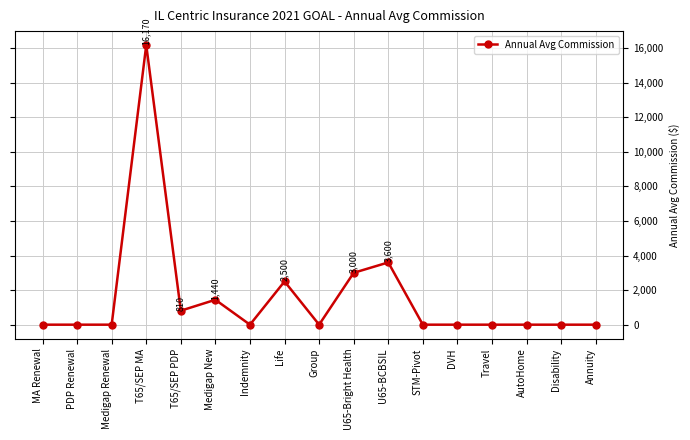

What is the difference between the maximum and minimum values?

16170